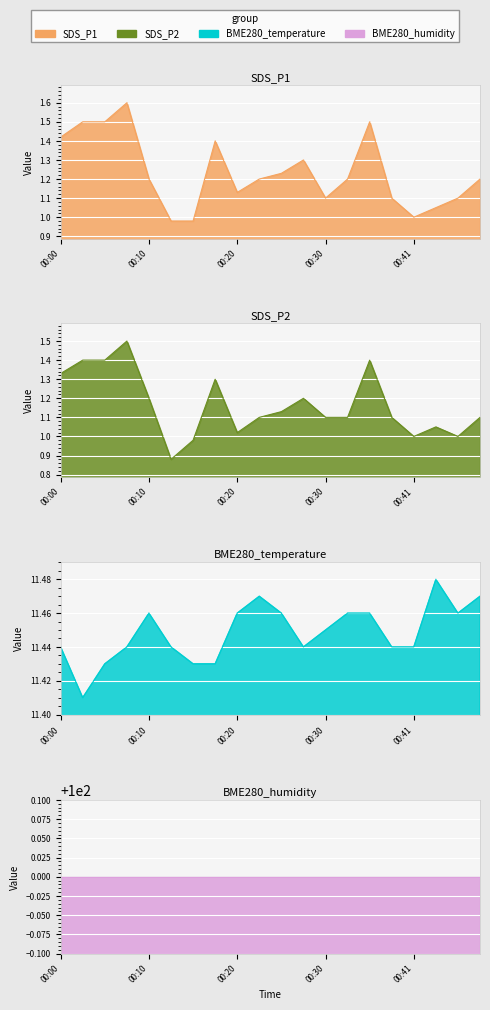

True or false: BME280_temperature has a value of 11.5 at 00:25.

True